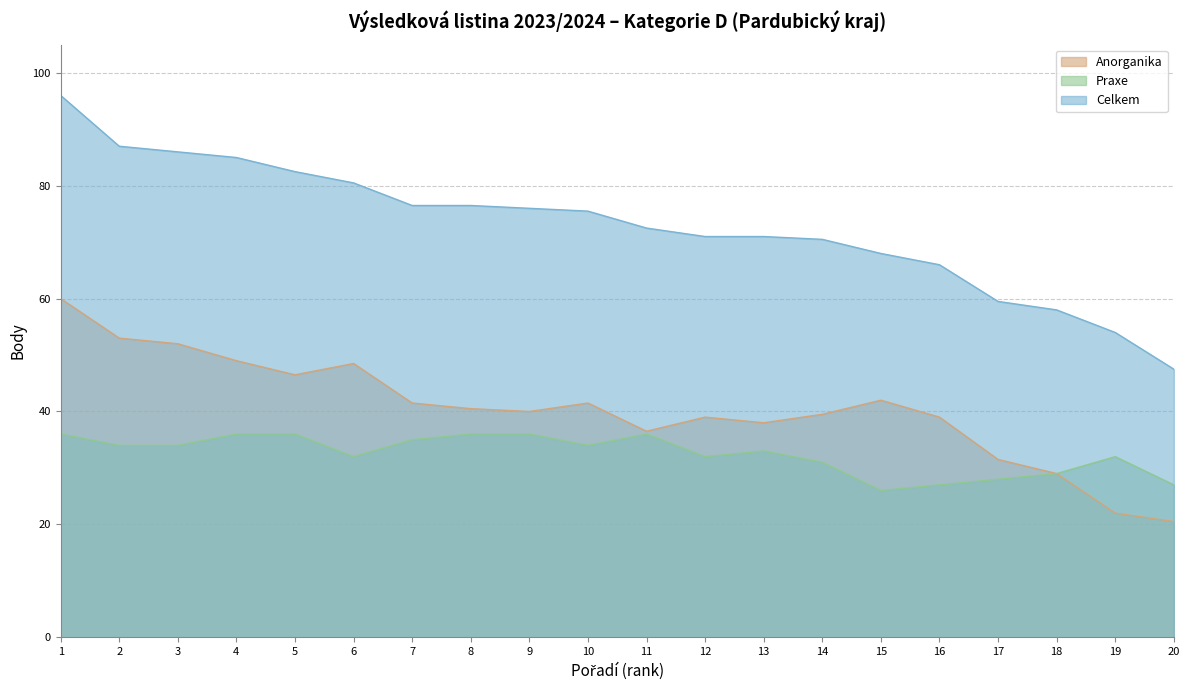

Does the chart display data point markers on the line(s)?

No